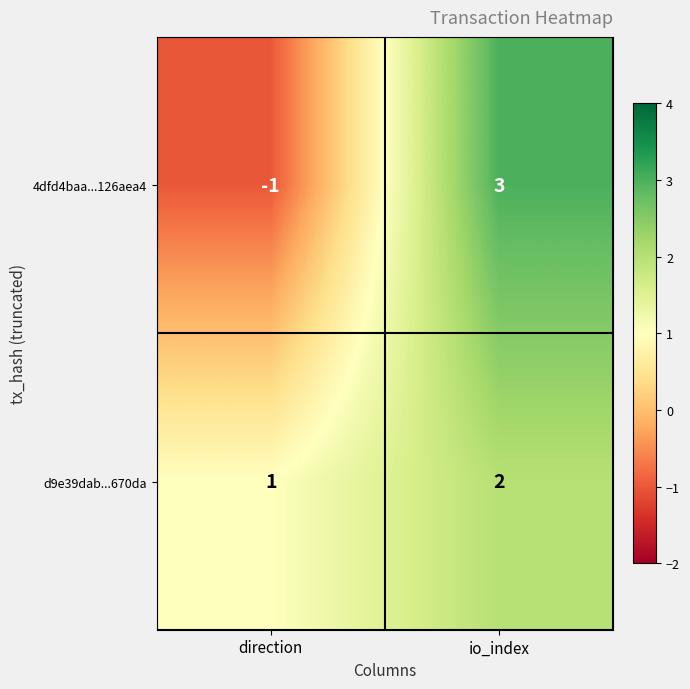

Where is d9e39dab...670da nearest to the value 1?

direction